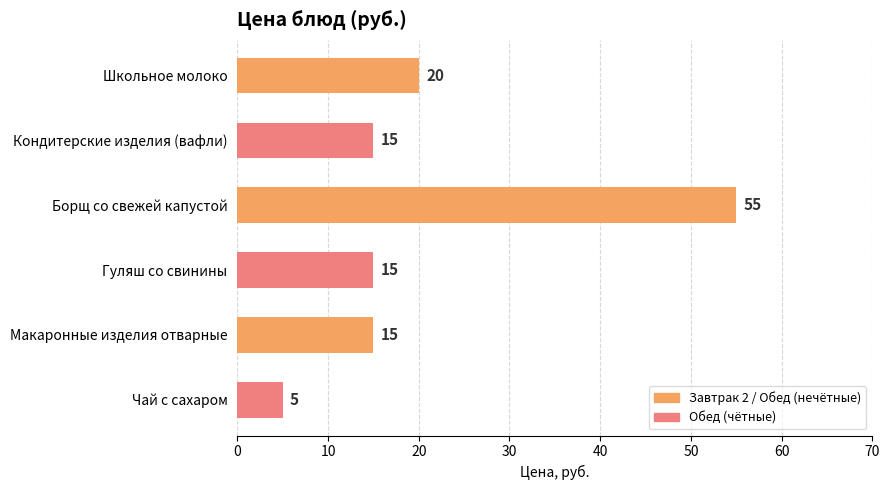

Does the chart contain stacked bars?

No